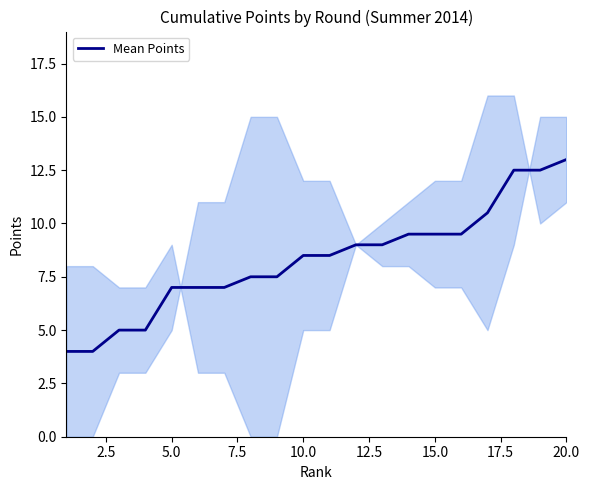

Is it true that Mean Points equals 8.5 at 10.0?

True